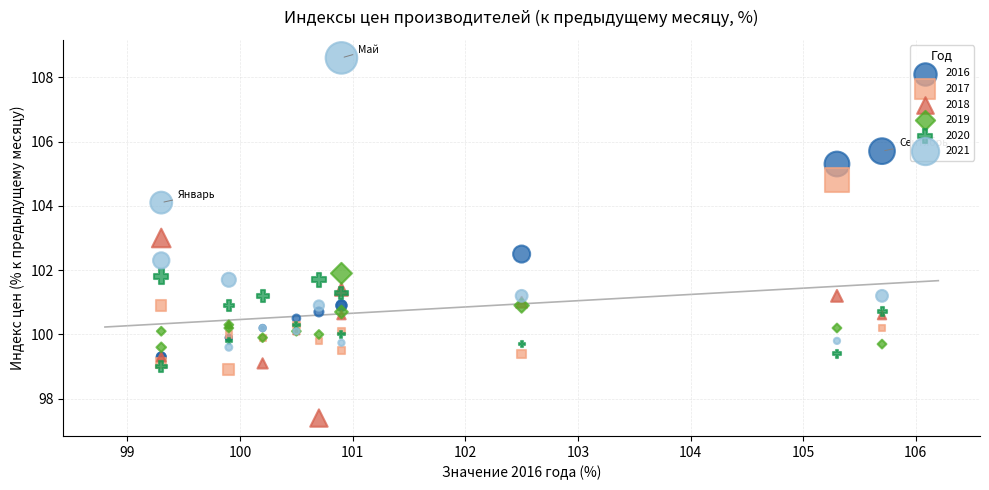

Which series has the largest Y range (max minus min)?

2021